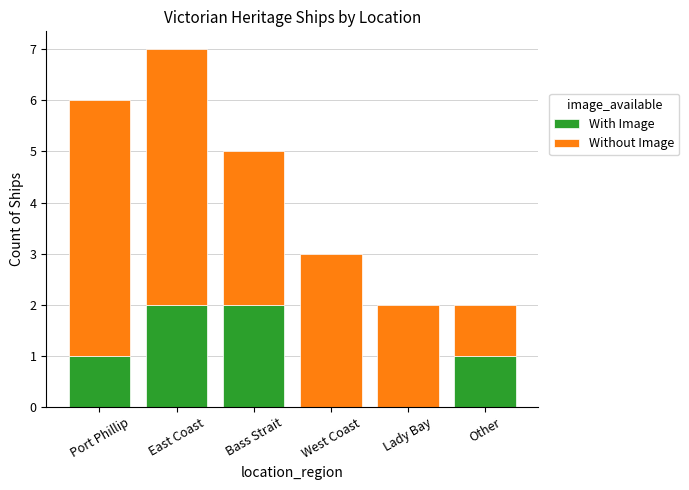

At which category is the sum across all series the highest?

East Coast